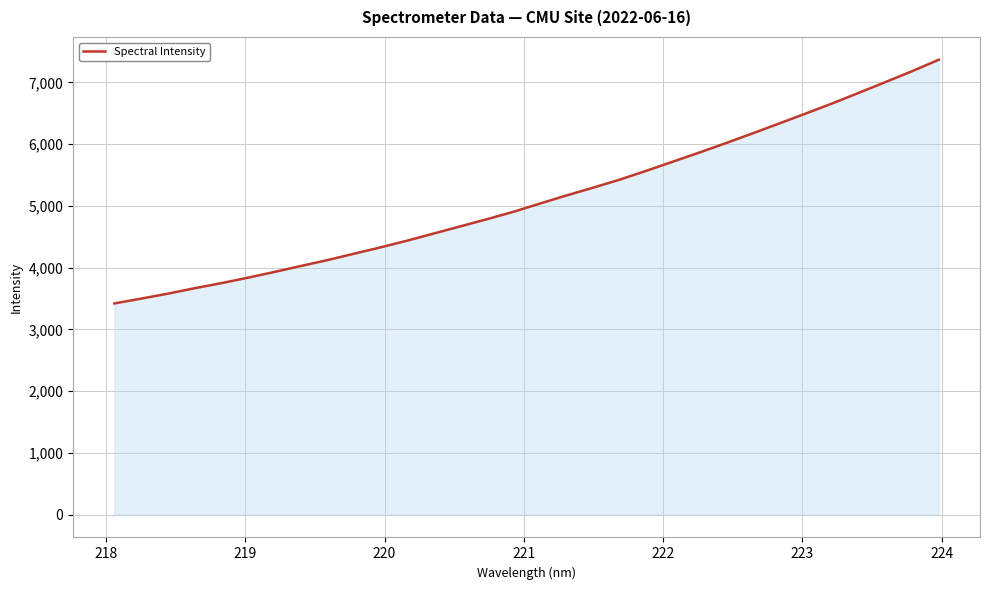

Reading left to right, list all the values displayed in this chart.

3421.4	3499.0	3578.9	3666.6	3748.4	3836.7	3930.2	4027.5	4122.8	4226.4	4329.2	4438.1	4553.7	4669.8	4785.4	4906.1	5039.9	5171.1	5297.0	5427.3	5570.5	5718.6	5866.8	6019.5	6176.8	6336.6	6498.2	6662.2	6834.2	7007.6	7183.0	7368.5